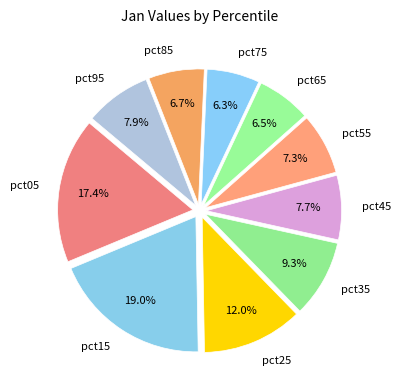

To the nearest percent, what portion does pct95 represent?

8%